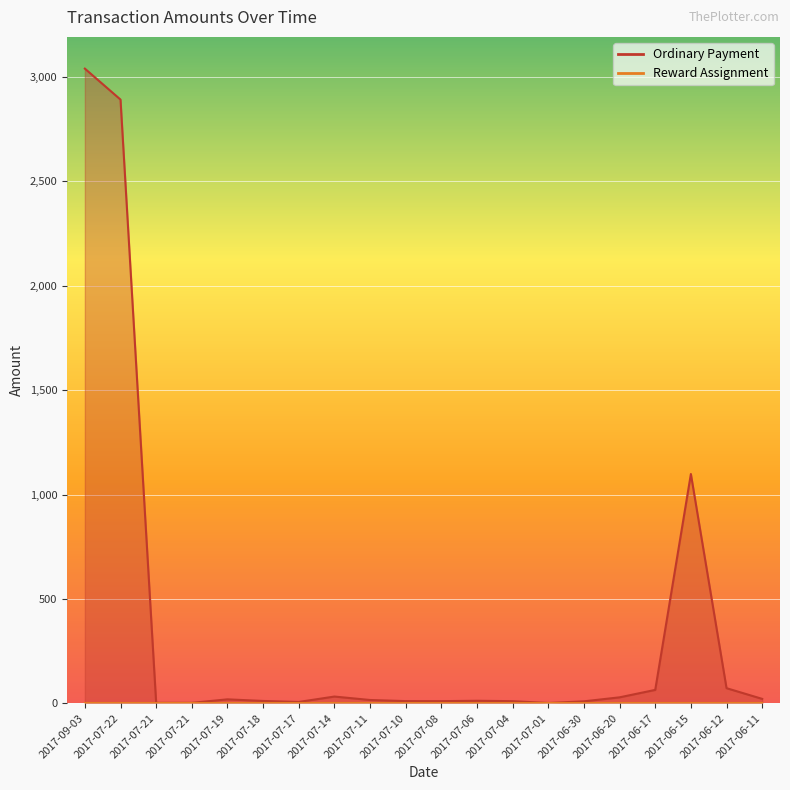

What is the ratio of the value at 2017-07-19 to the value at 2017-07-04?

1.9